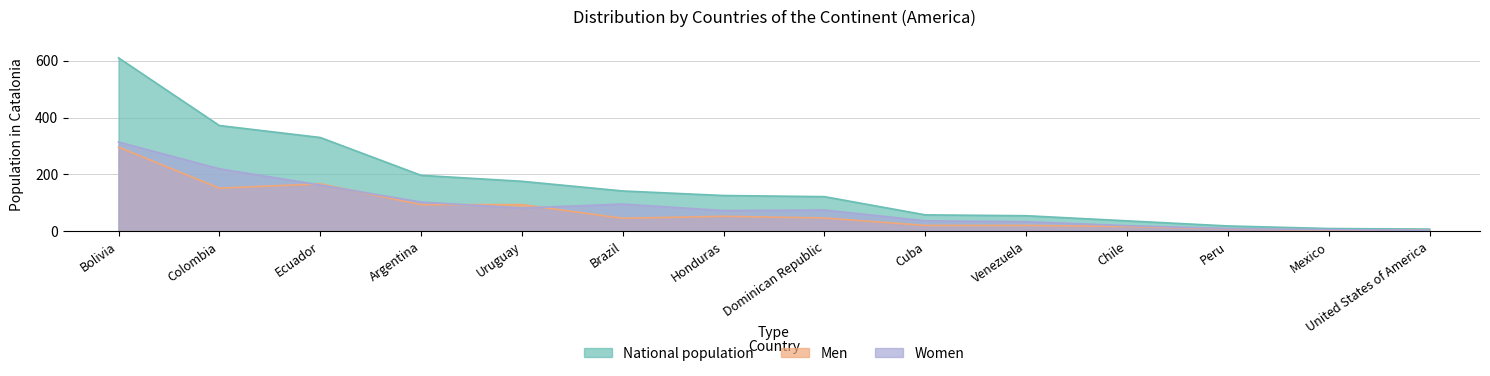

What is the label of the 9th point from the right?

Brazil